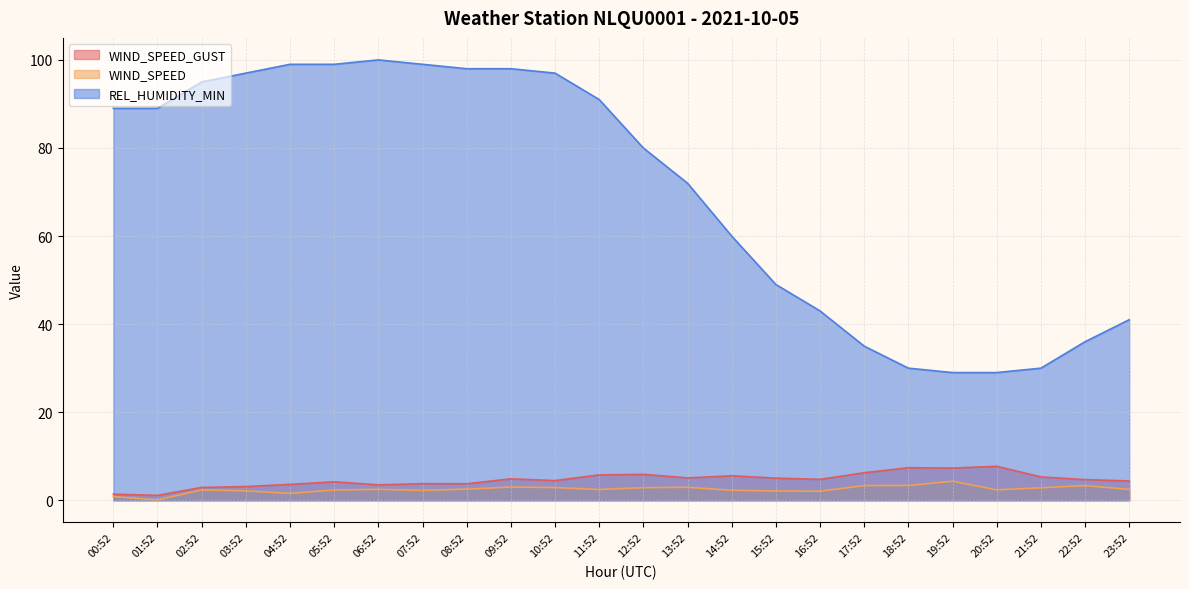

Where is WIND_SPEED_GUST nearest to the value 4?

05:52